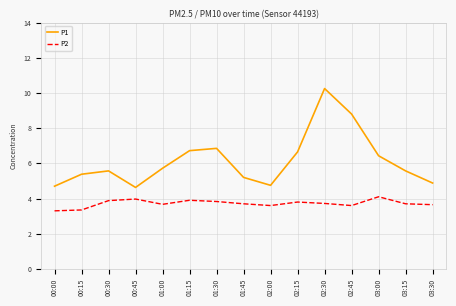

What position from the left is 03:15?

14